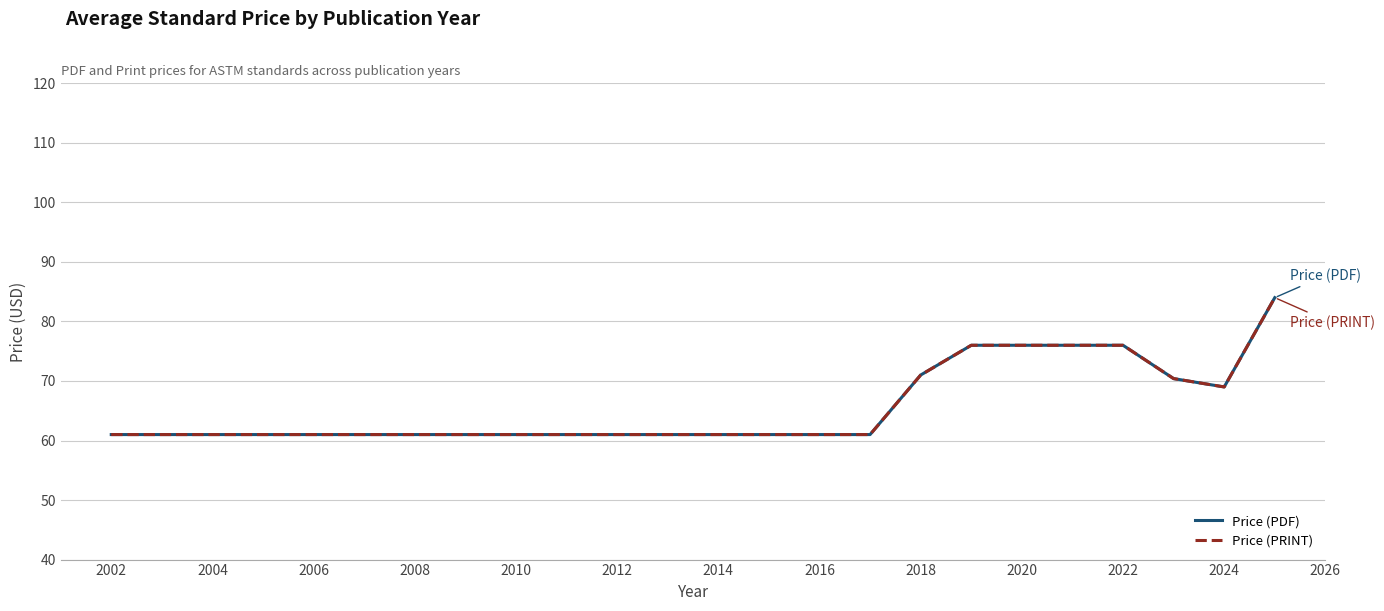

True or false: Price (PRINT) has more than 2 interior local peaks.

False